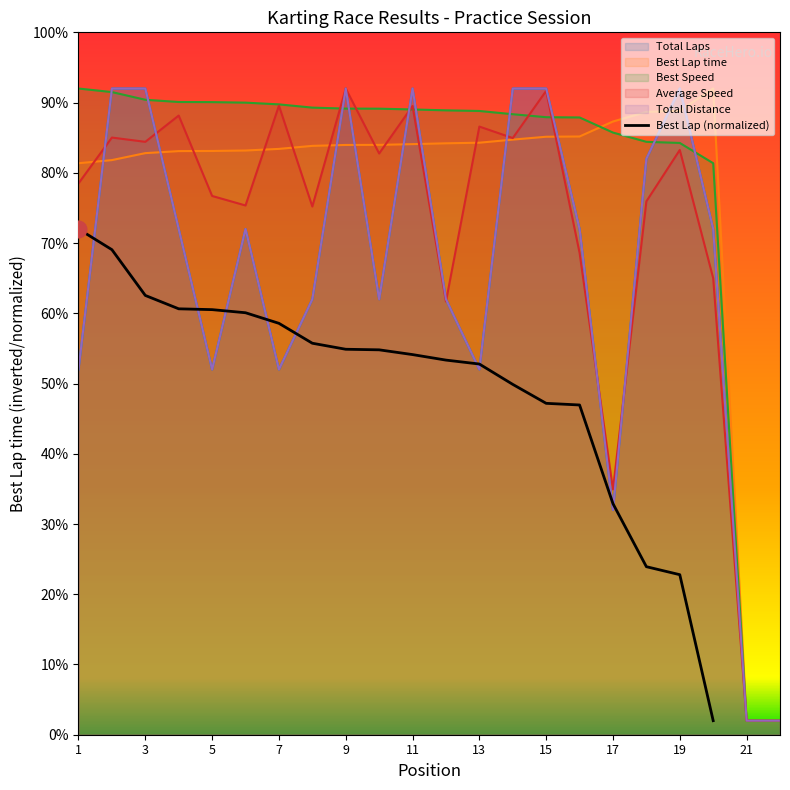

Is it true that the value at 1 is 72.0?

True